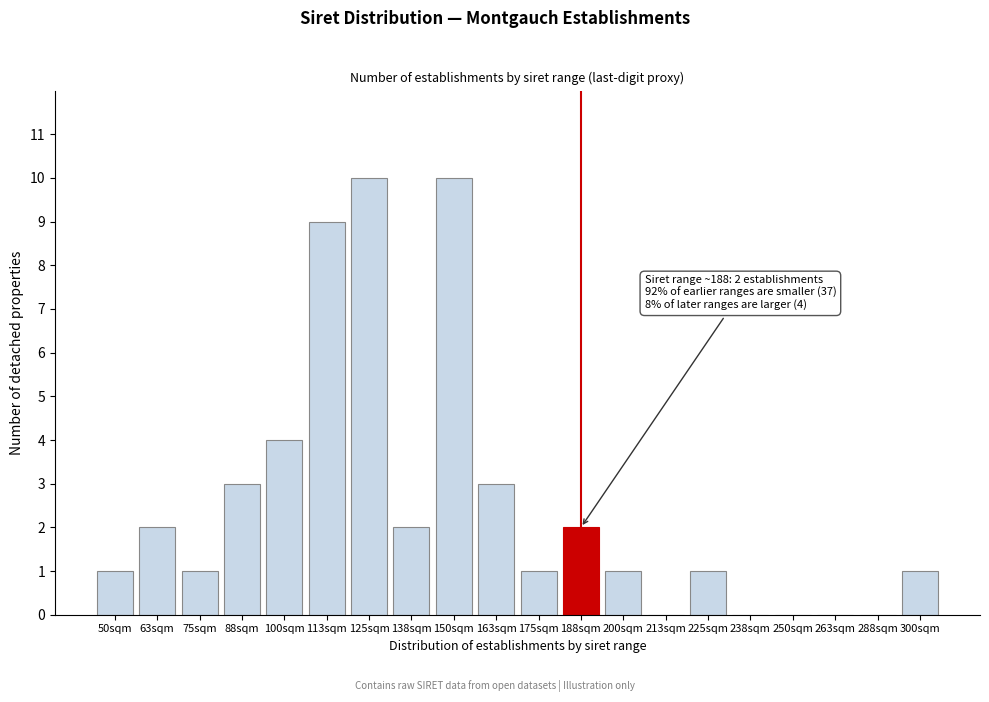

Reading left to right, extract all data points from this chart.

50sqm=1	63sqm=2	75sqm=1	88sqm=3	100sqm=4	113sqm=9	125sqm=10	138sqm=2	150sqm=10	163sqm=3	175sqm=1	188sqm=2	200sqm=1	213sqm=0	225sqm=1	238sqm=0	250sqm=0	263sqm=0	288sqm=0	300sqm=1